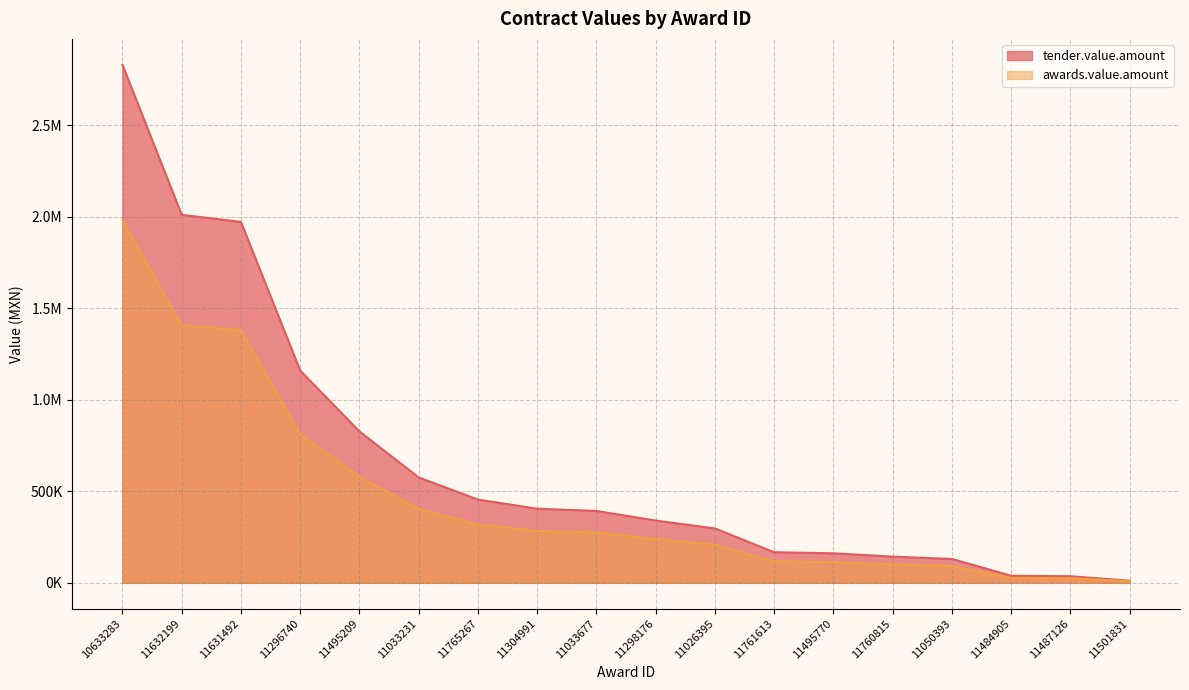

What are all the series names shown in the legend?

tender.value.amount, awards.value.amount